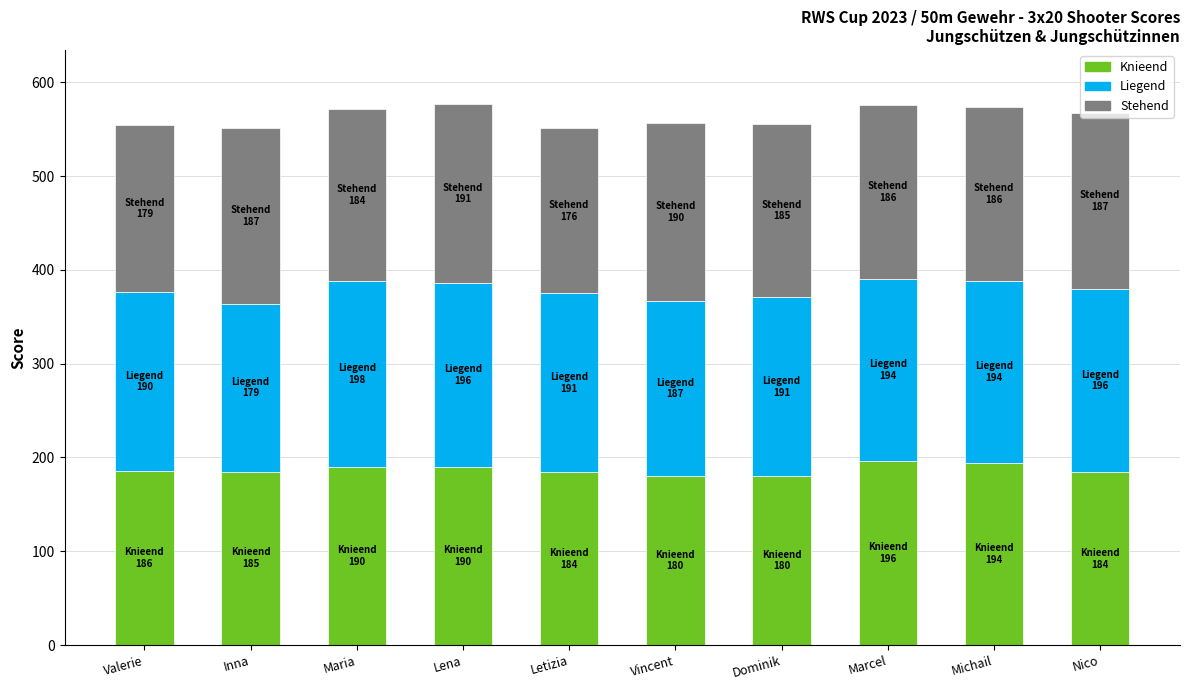

The value of Knieend at Michail is 301. True or false?

False